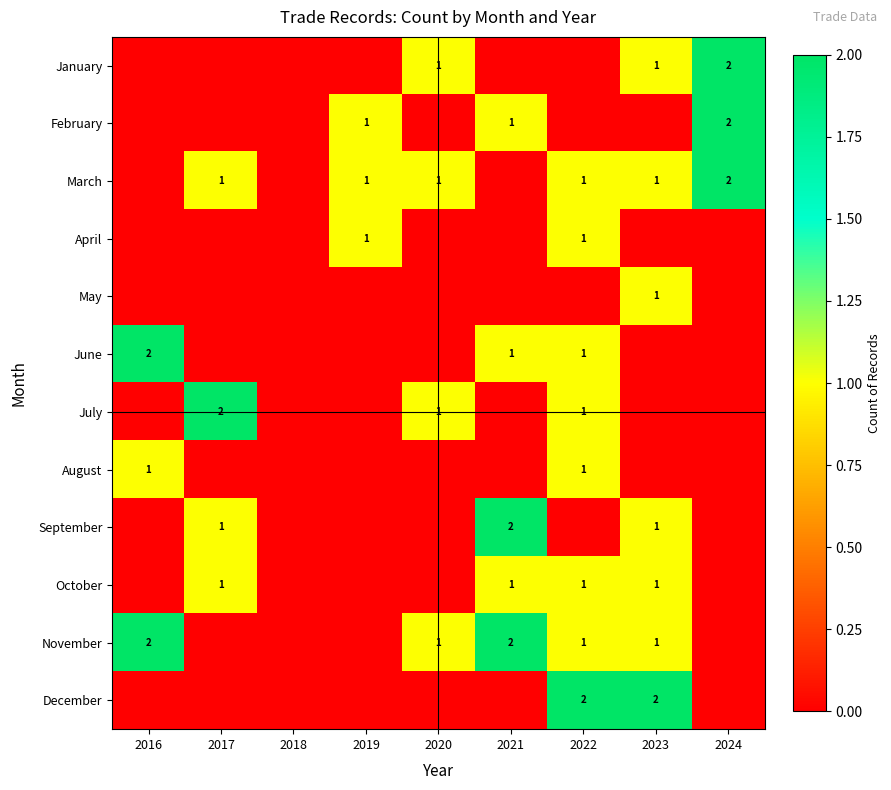

Is it true that November equals 2 at 2021?

True